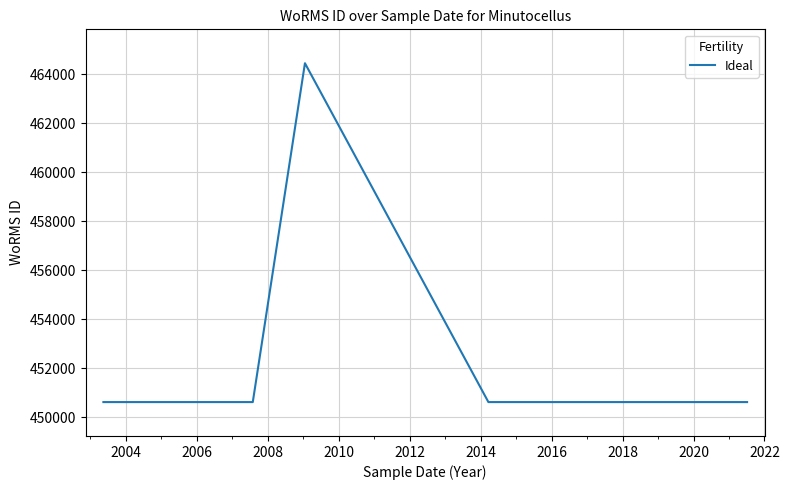

Does the chart have visible grid lines?

Yes